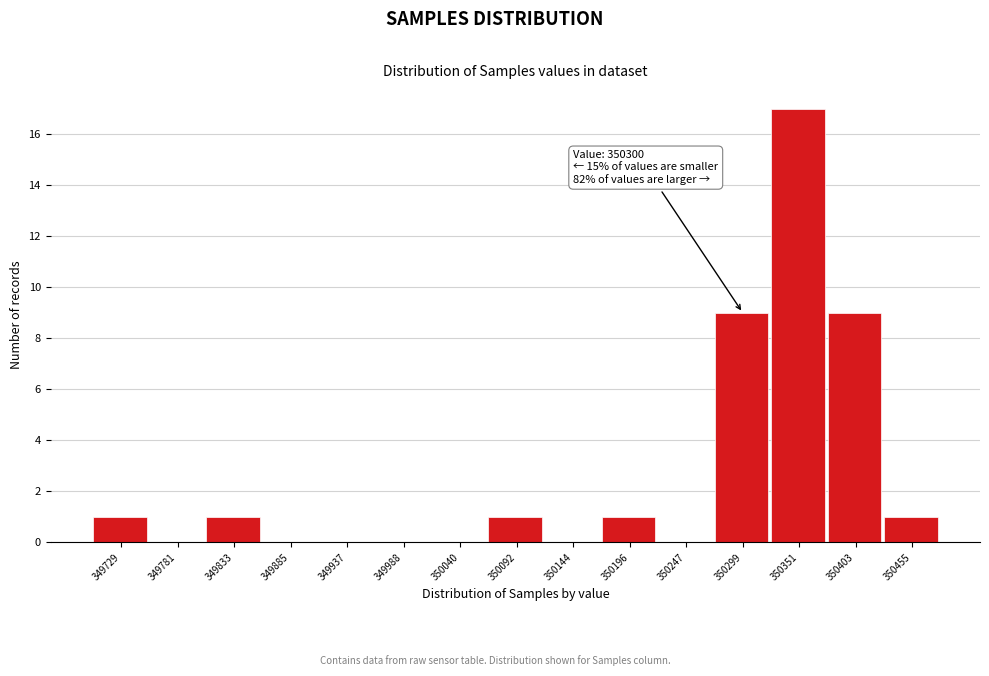

Which range on the x-axis has the tallest bar?

350330 to 350380